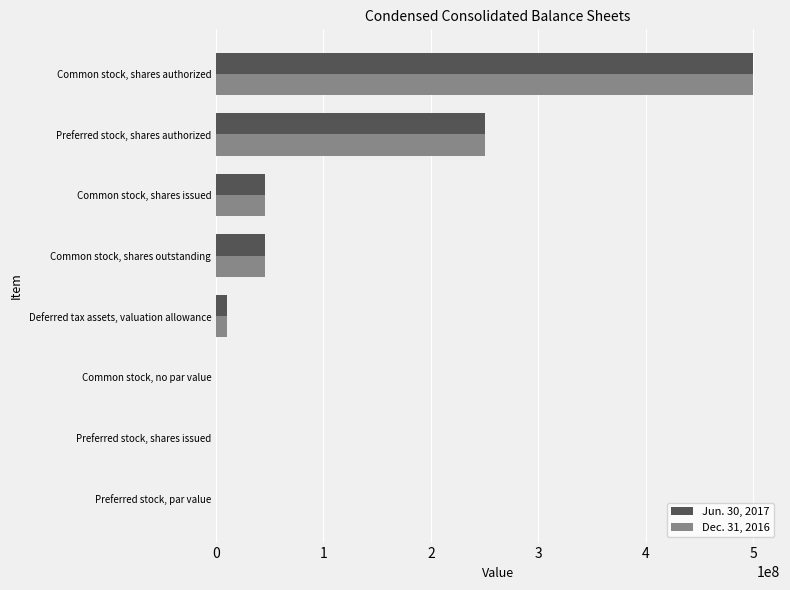

At which category is the sum across all series the highest?

Common stock, shares authorized